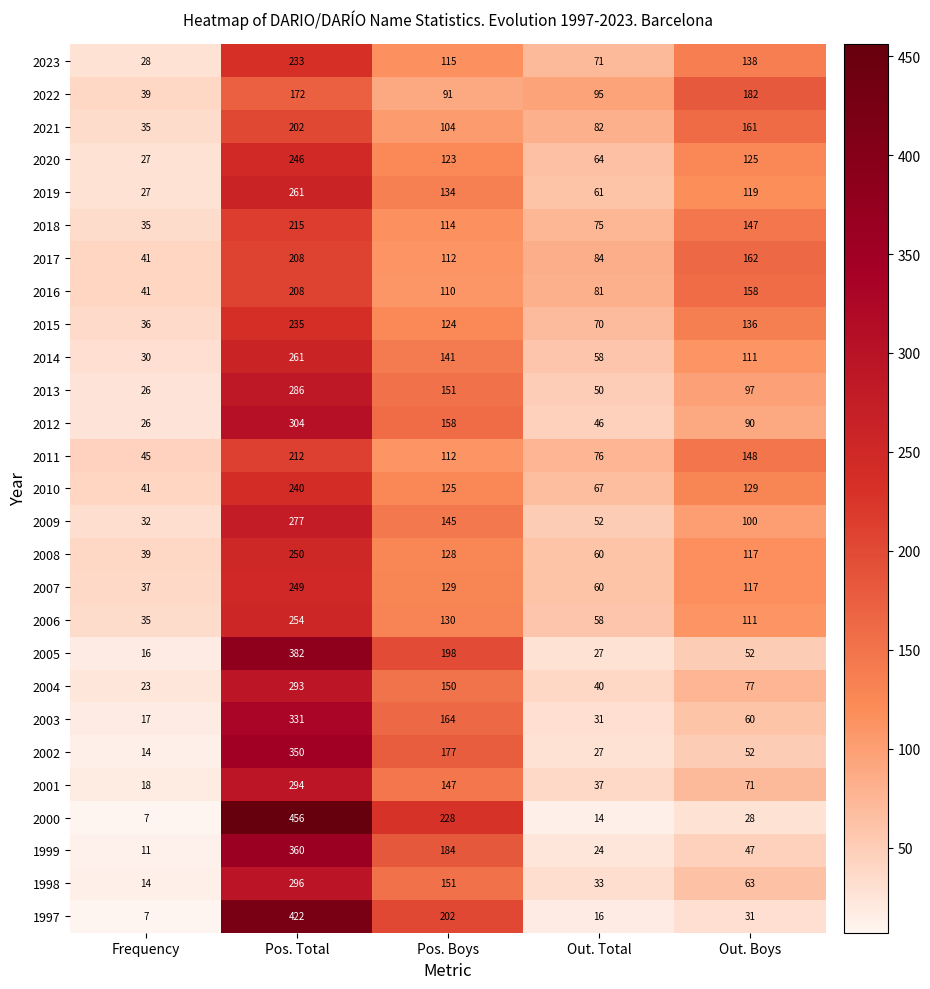

How many values in the 2015 series are below 124?

2